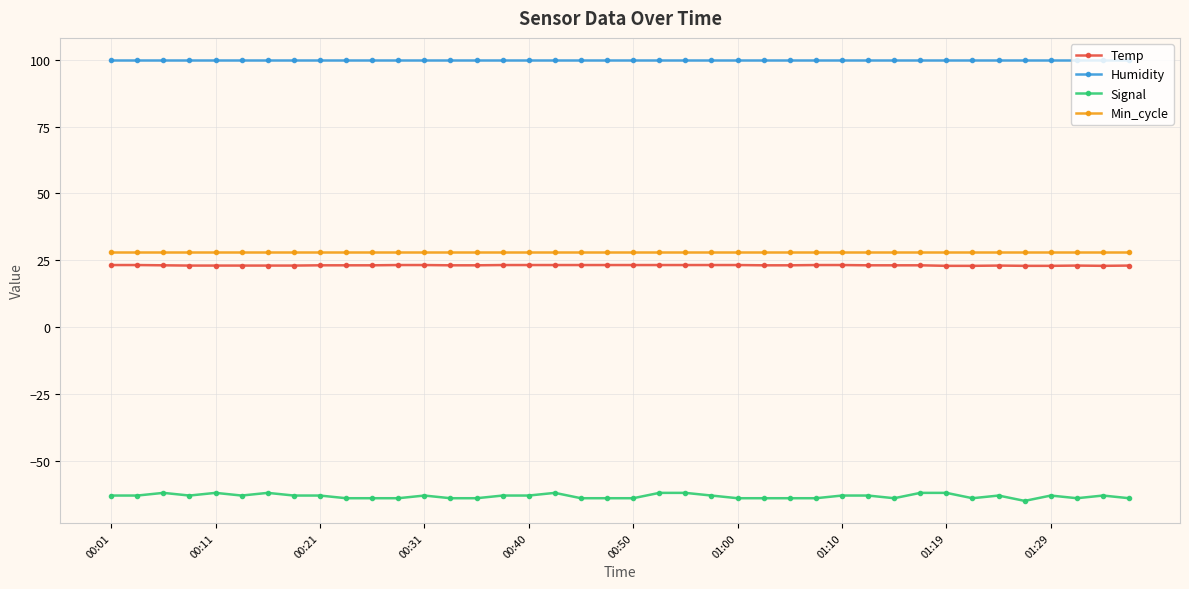

How many data points does each series have?

40